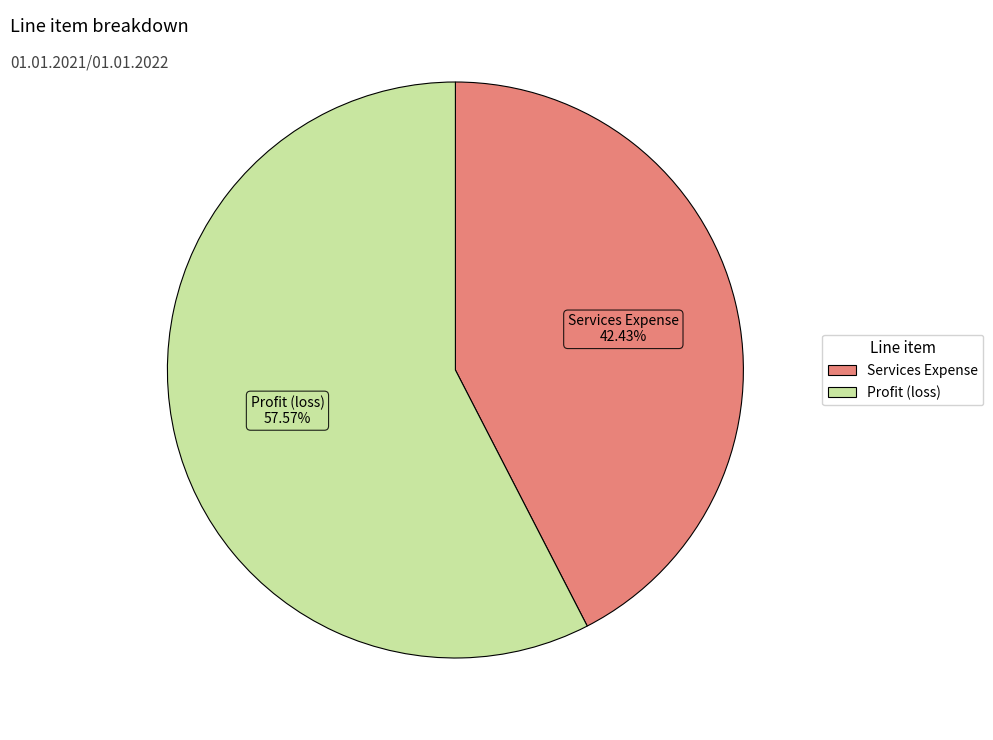

To the nearest percent, what is the combined percentage of Services Expense and Profit (loss)?

100%